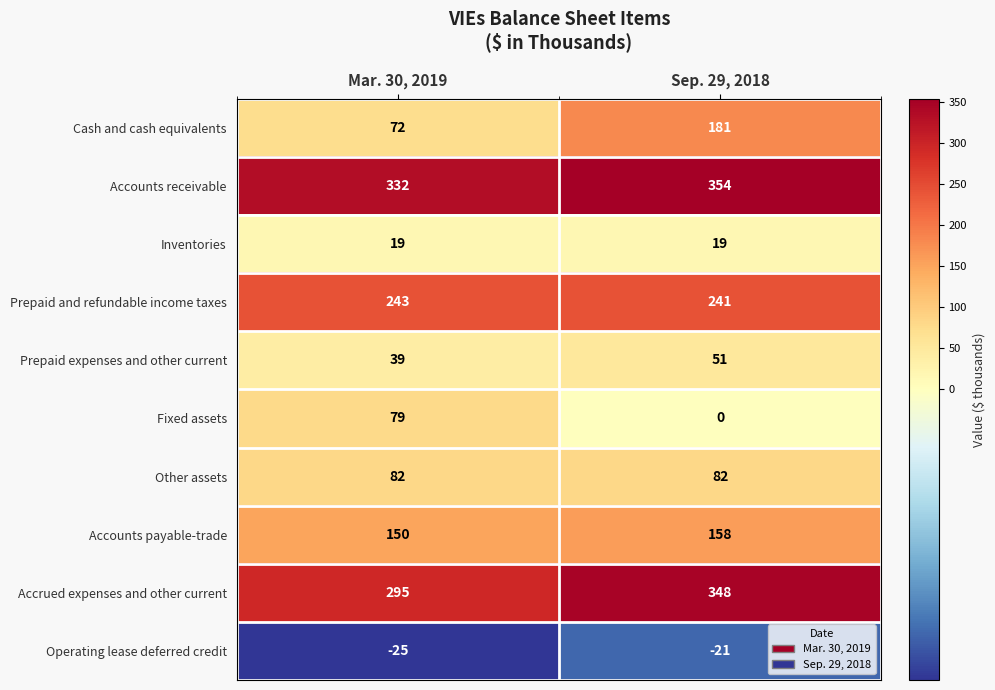

At how many categories does at least one series exceed 68?

2